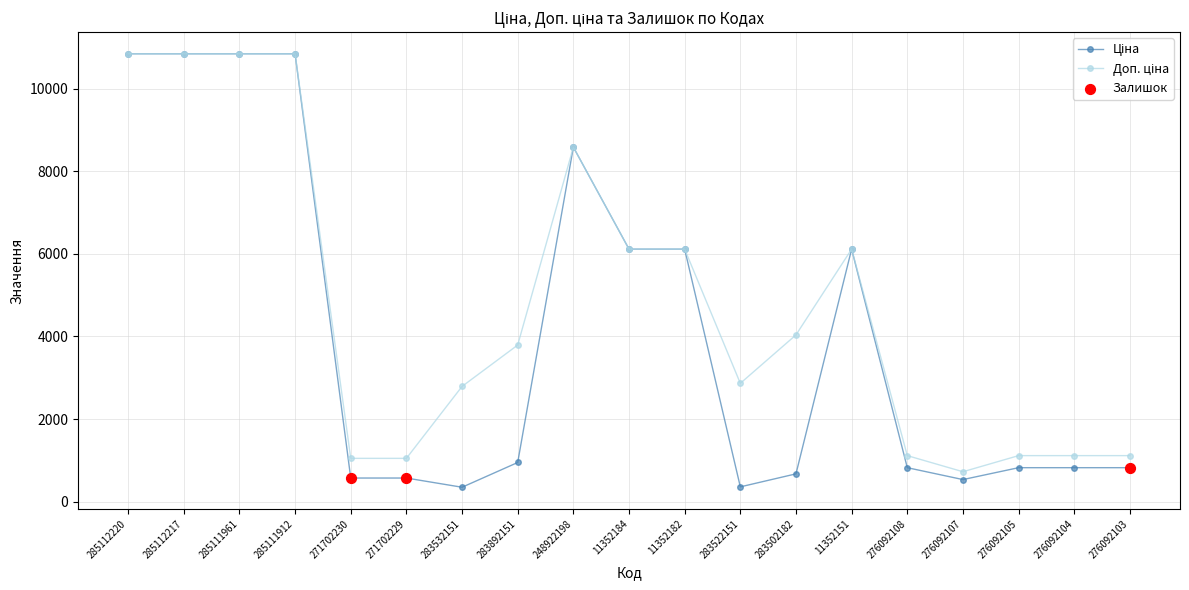

What is the total value across all series at 283522151?

3221.7